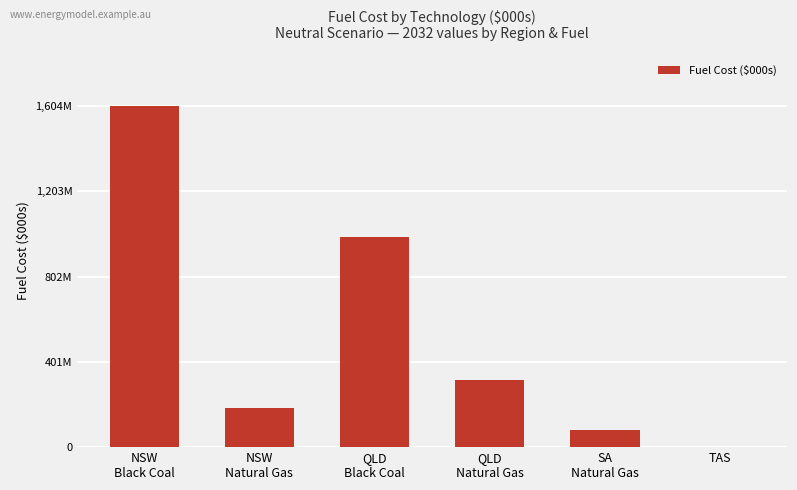

Are the bars grouped side by side (vs. stacked)?

No